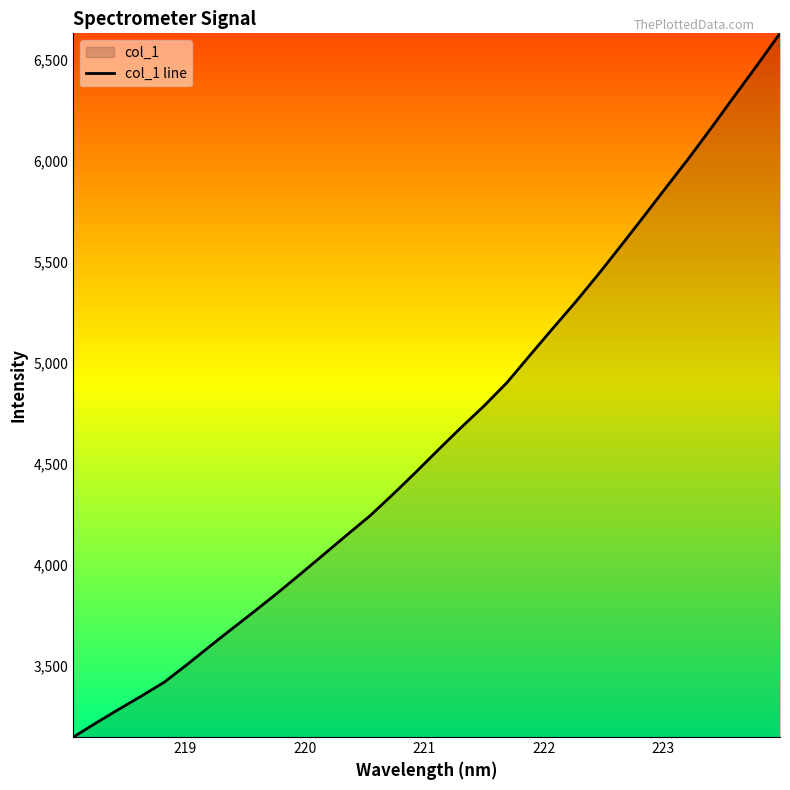

What is the maximum value shown in the chart?

6629.1